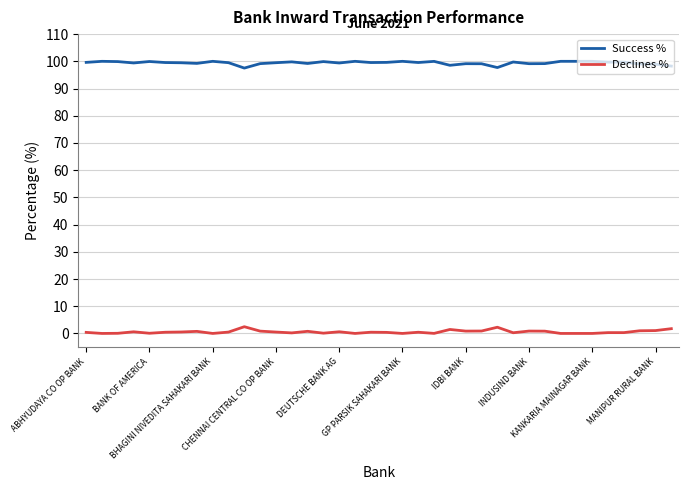

What is the difference between the maximum and minimum values in the Success % series?

2.5